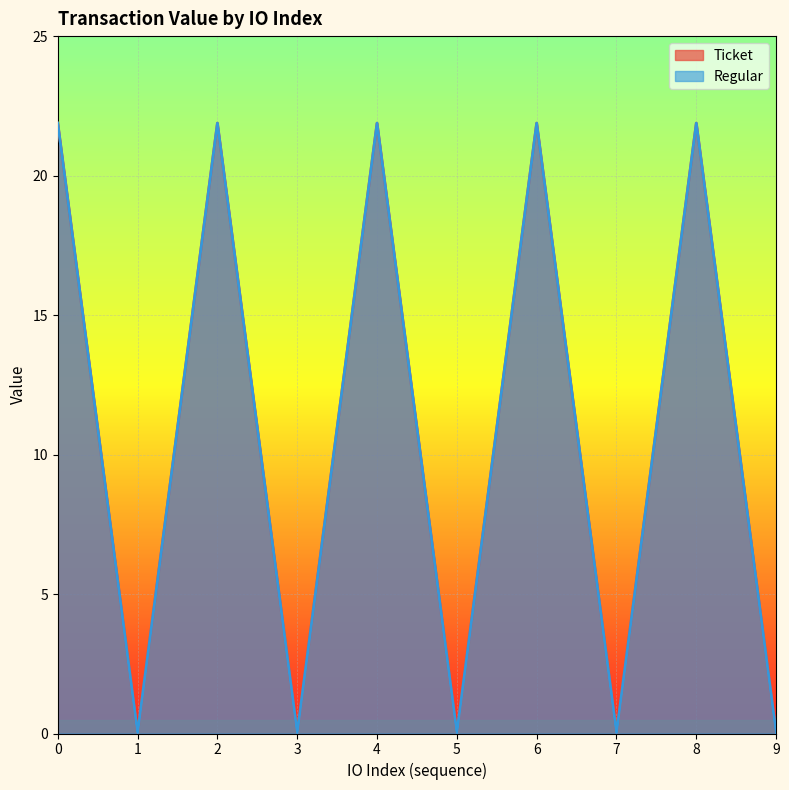

How many data points in Ticket are less than 21?

5